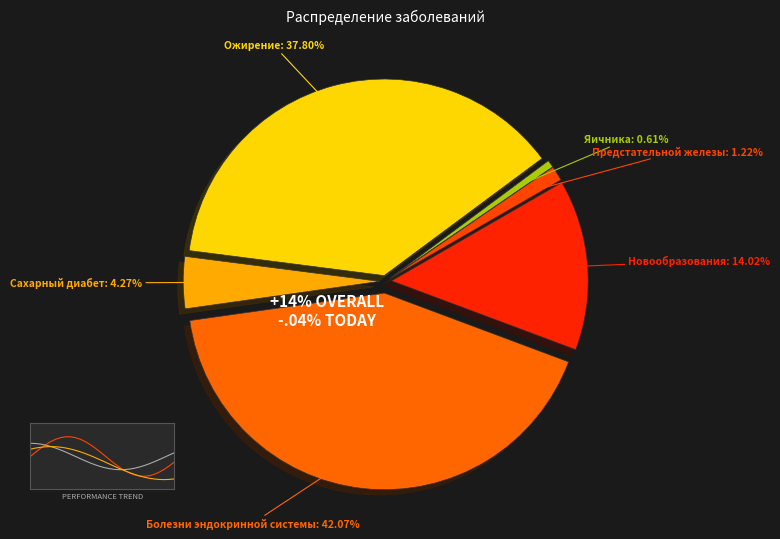

What is the largest slice in the pie chart?

Болезни эндокринной системы